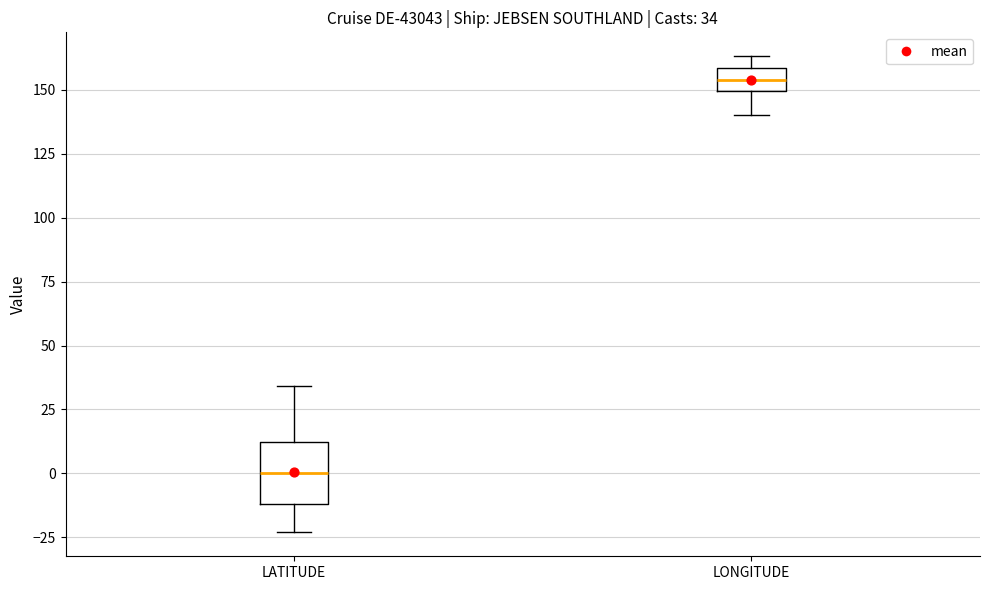

Which box is the tallest, from its lower edge to its upper edge?

LATITUDE